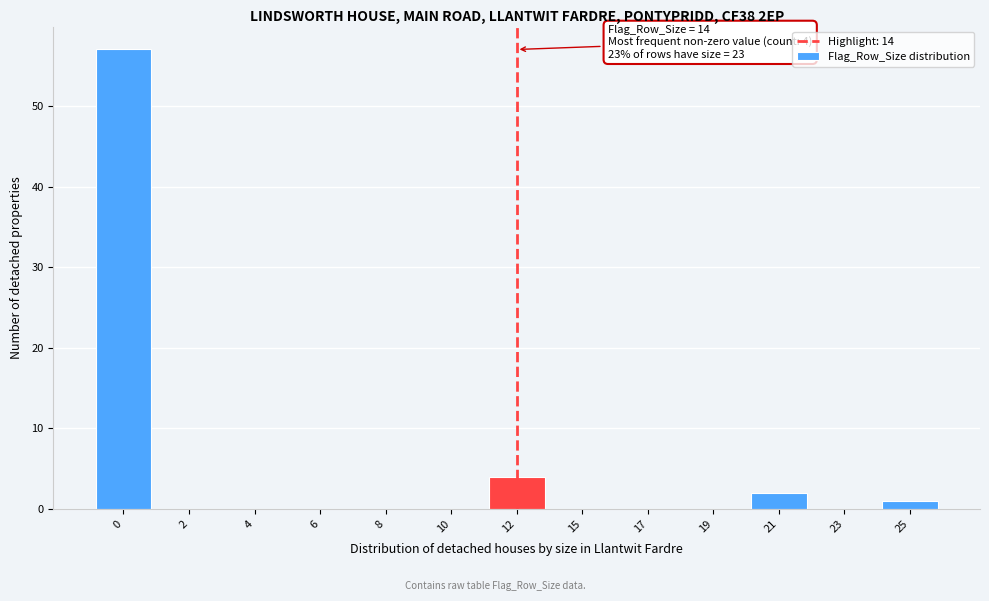

Reading left to right, extract all data points from this chart.

0=57	2=0	4=0	6=0	8=0	10=0	12=4	15=0	17=0	19=0	21=2	23=0	25=1